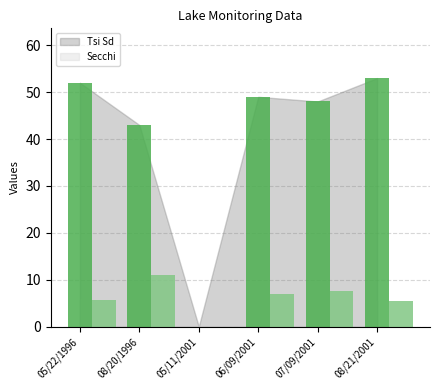

What is the difference between the Tsi Sd values at 05/11/2001 and 07/09/2001?

48.0